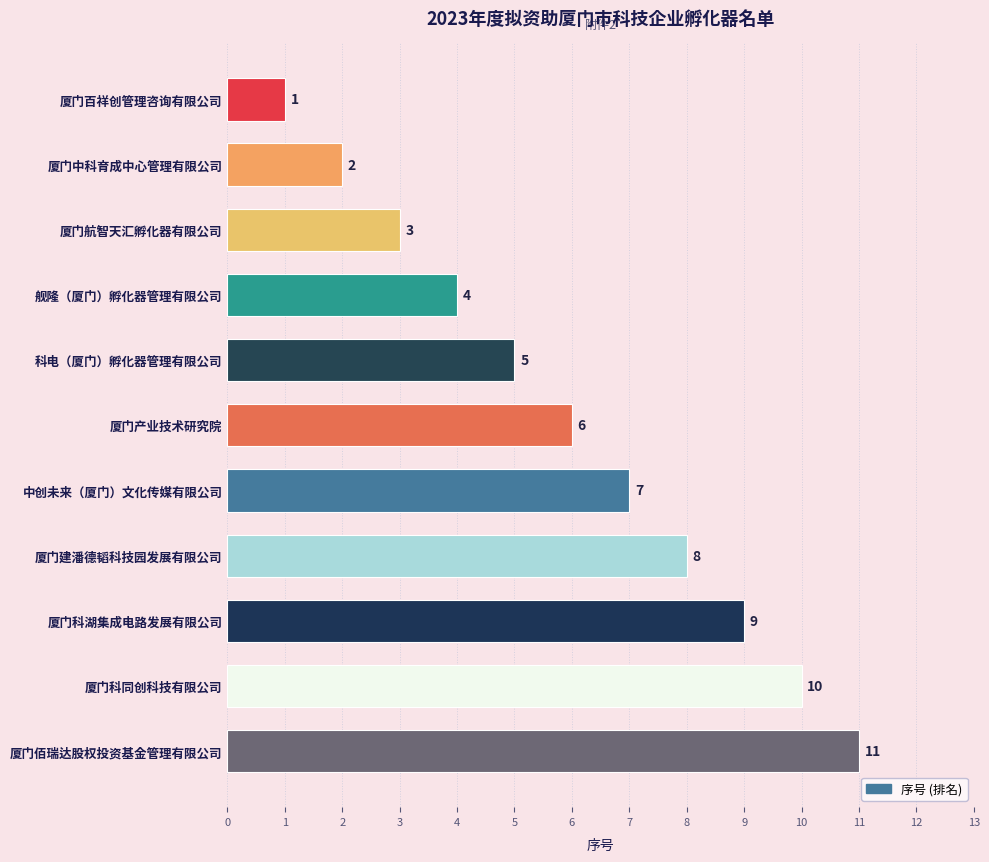

Are the bars grouped side by side (vs. stacked)?

No